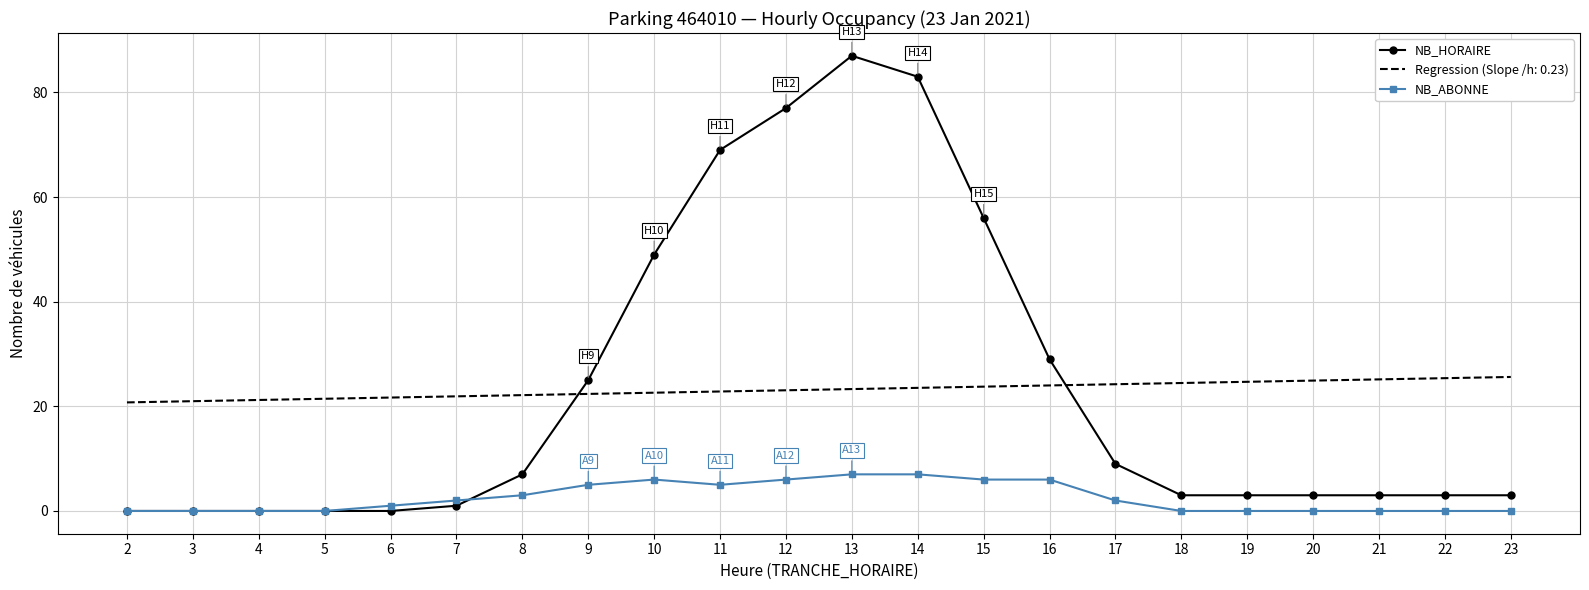

What is the highest value of the NB_ABONNE series?

7.0